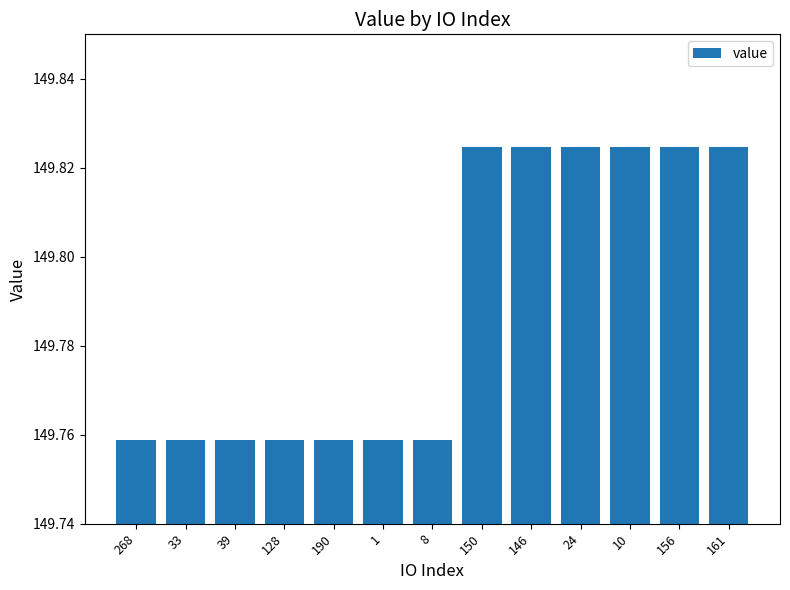

What position from the right is 128?

10